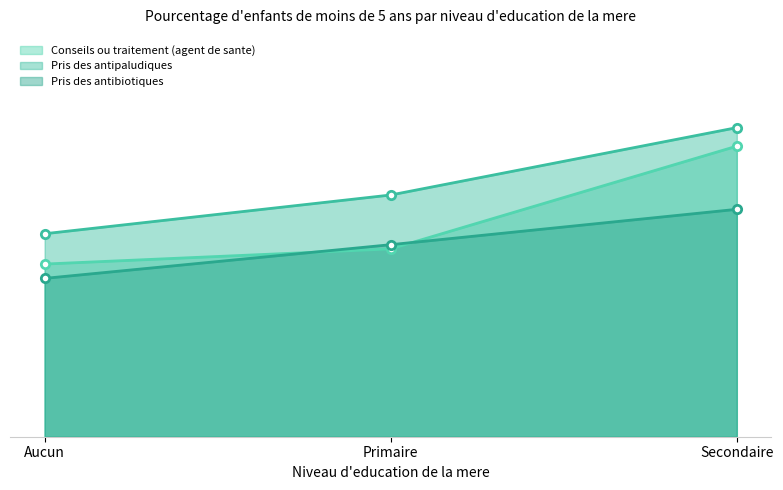

What is the difference between the Conseils ou traitement (agent de sante) values at Secondaire and Aucun?

14.0